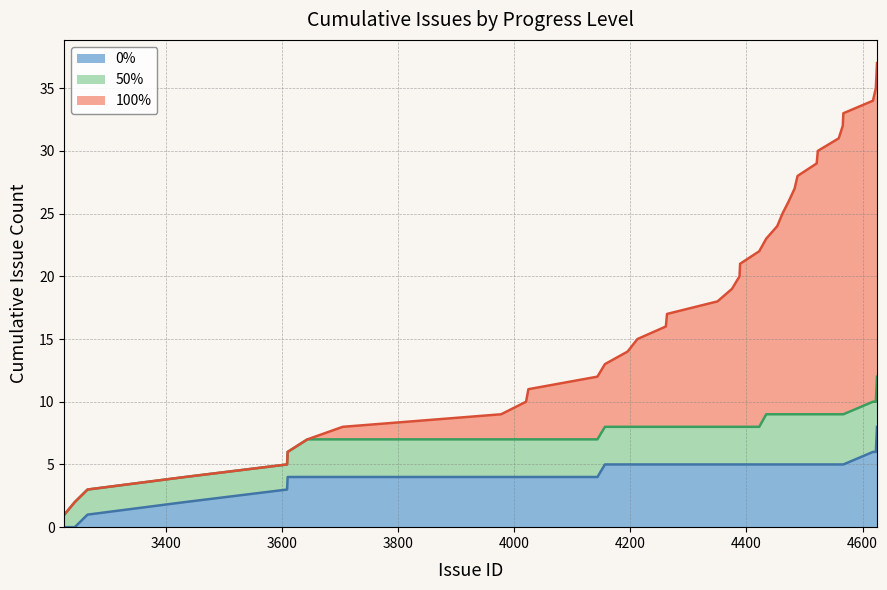

At how many categories does at least one series exceed 12?

25